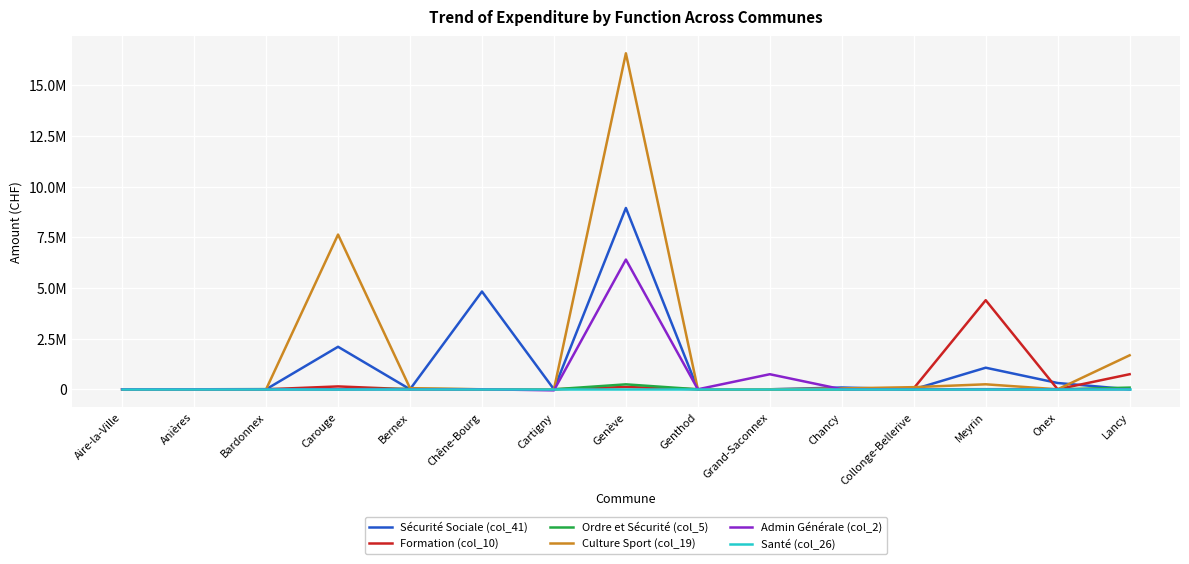

What are all the series names shown in the legend?

Sécurité Sociale (col_41), Formation (col_10), Ordre et Sécurité (col_5), Culture Sport (col_19), Admin Générale (col_2), Santé (col_26)